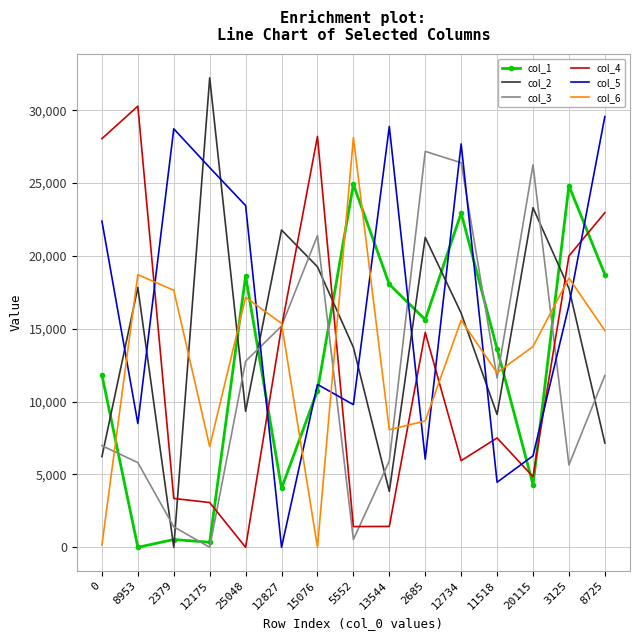

What is the difference between the maximum and minimum values in the col_4 series?

30281